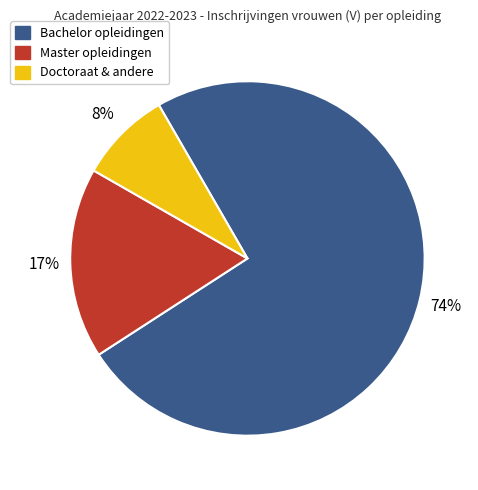

Is it true that Doctoraat & andere is 1% of the pie?

False